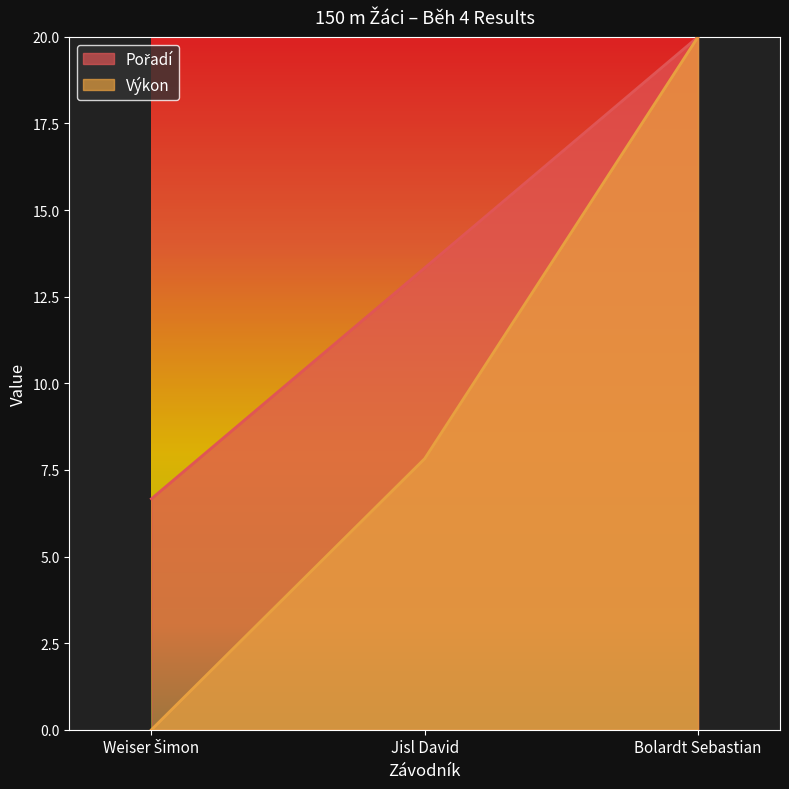

How many values in the Výkon series exceed 7?

2